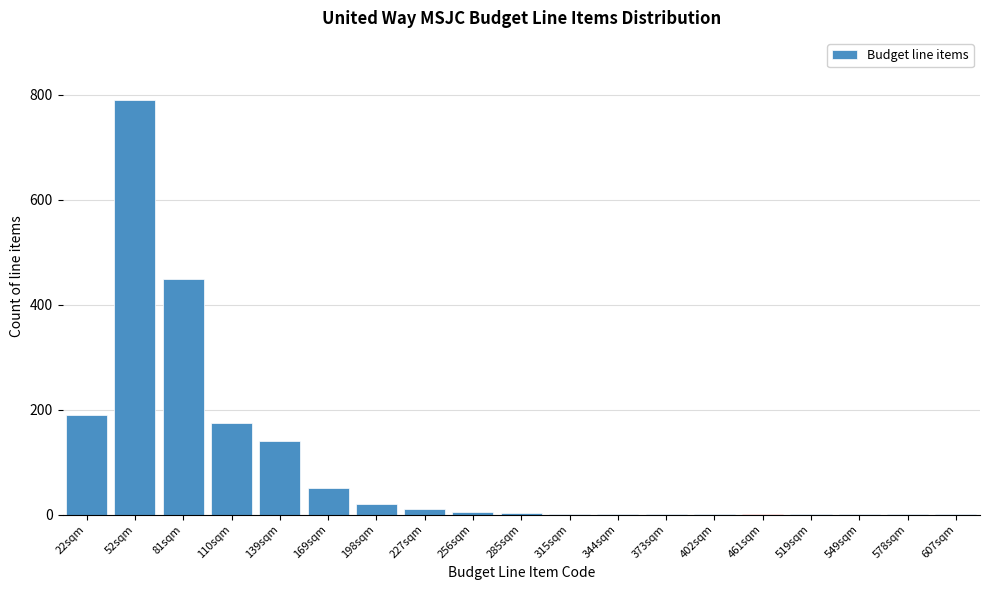

What is the greatest value displayed?

790